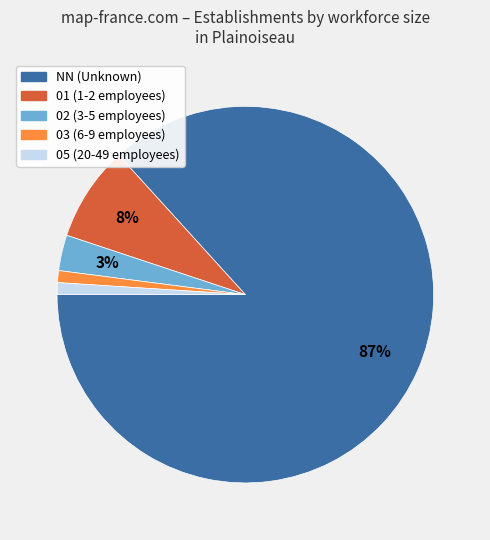

Approximately how many times larger is the value at 02 compared to 03?

3.0